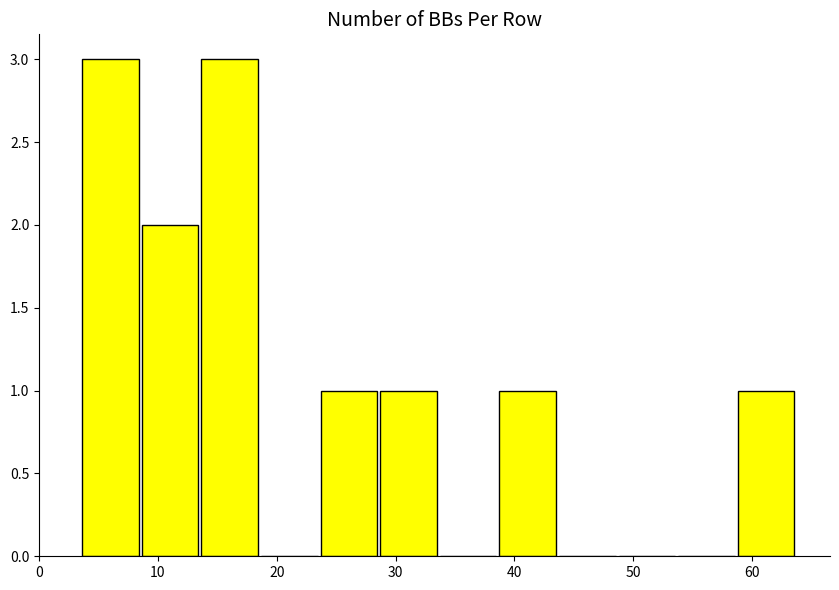

Reading left to right, list every bar in this chart as the range it spans on the x-axis followed by its height. Neither the bar edges nor the heights are printed on the chart, so give them approximately, as read against the axes.

4 to 9: 3
9 to 14: 2
14 to 19: 3
19 to 24: 0
24 to 29: 1
29 to 34: 1
34 to 39: 0
39 to 44: 1
44 to 49: 0
49 to 54: 0
54 to 59: 0
59 to 64: 1